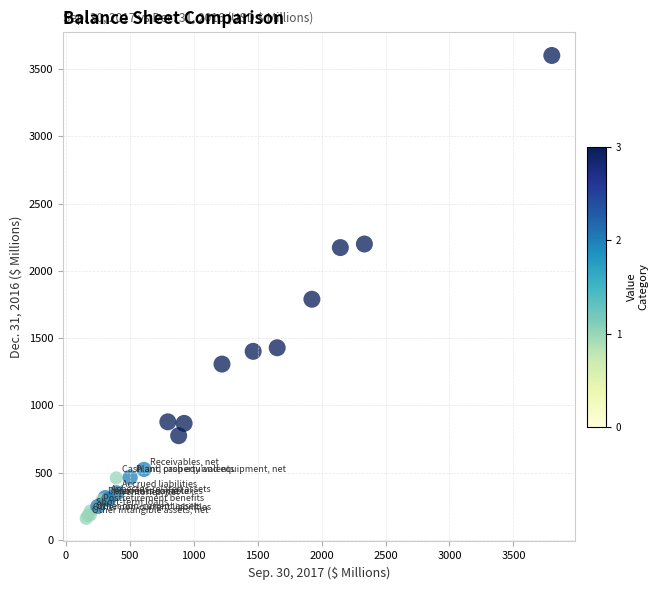

What Y value in the scatter plot is closest to 1881?

1789.2